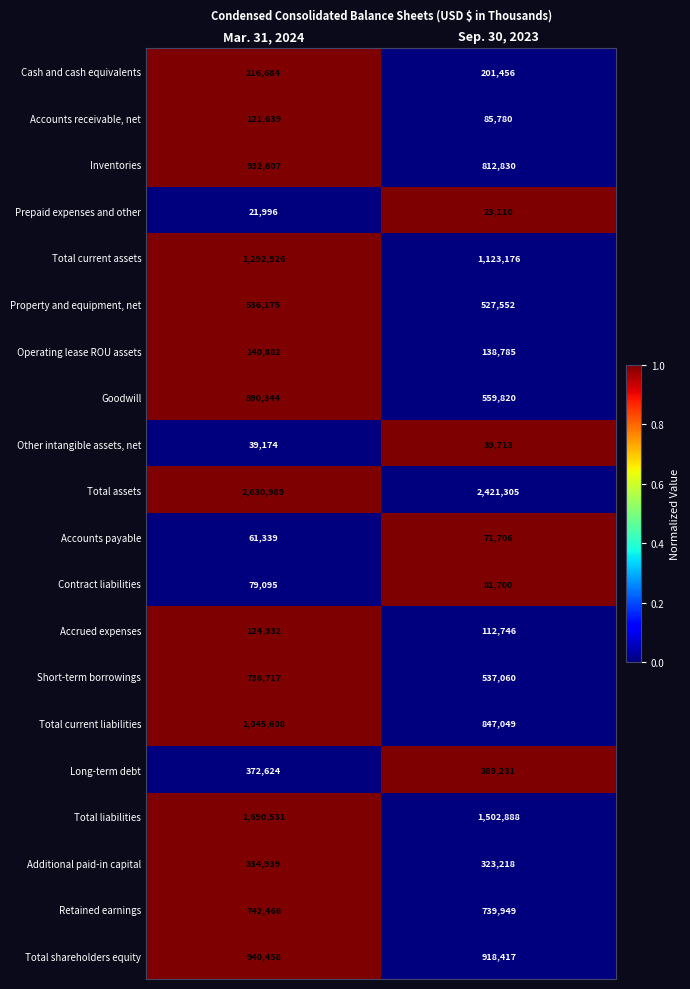

Which label corresponds to the largest value in the chart?

Mar. 31, 2024